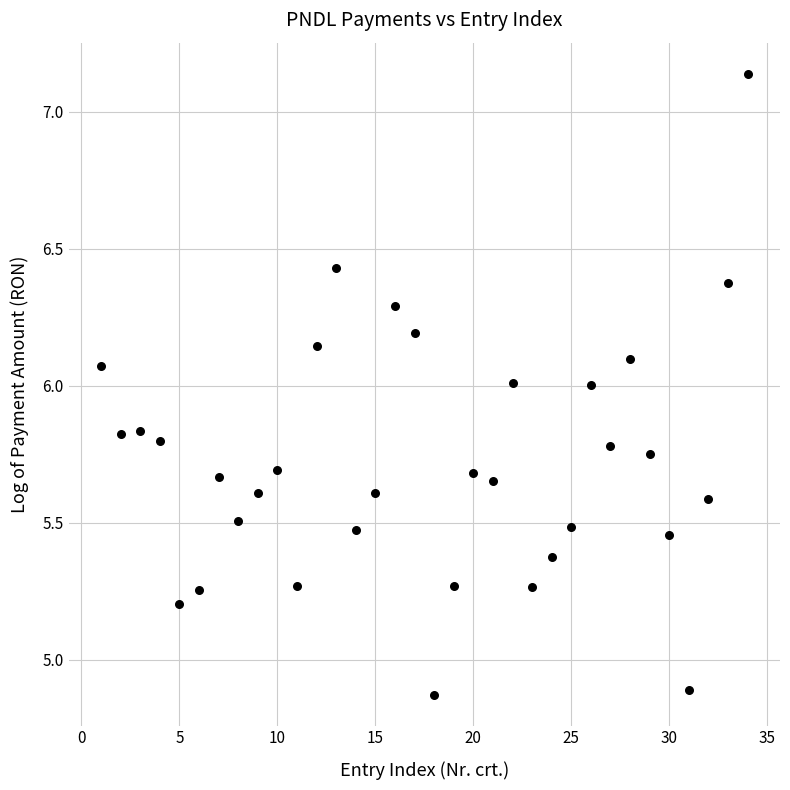

What is the range of Y values (max minus min)?

2.3